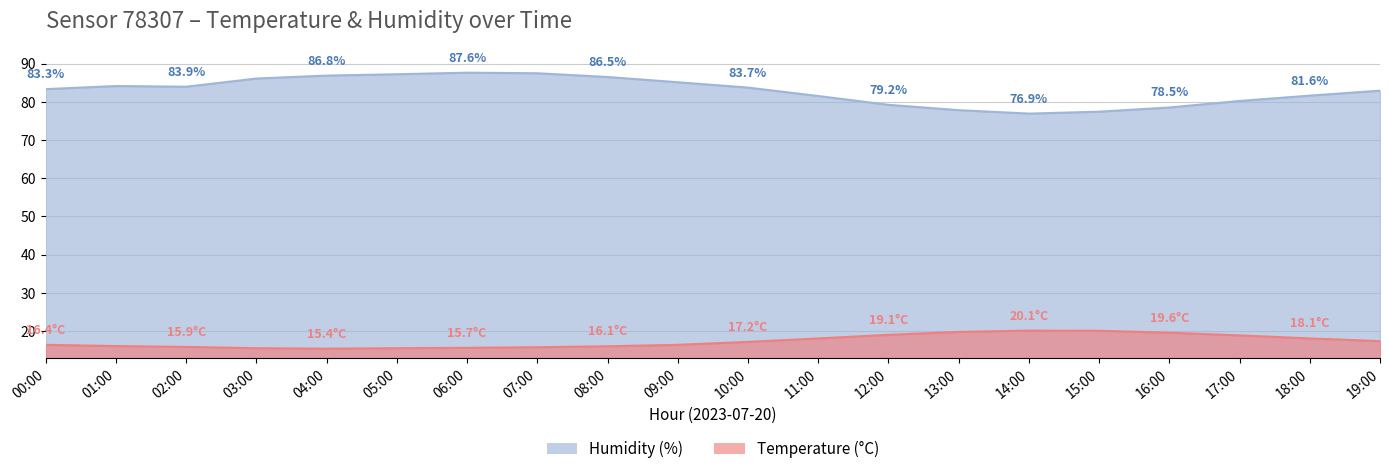

Which series has the widest spread of values?

humidity